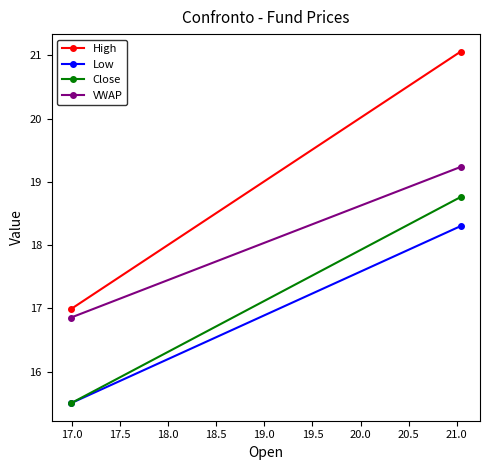

What is the difference between the maximum and minimum values in the High series?

4.1